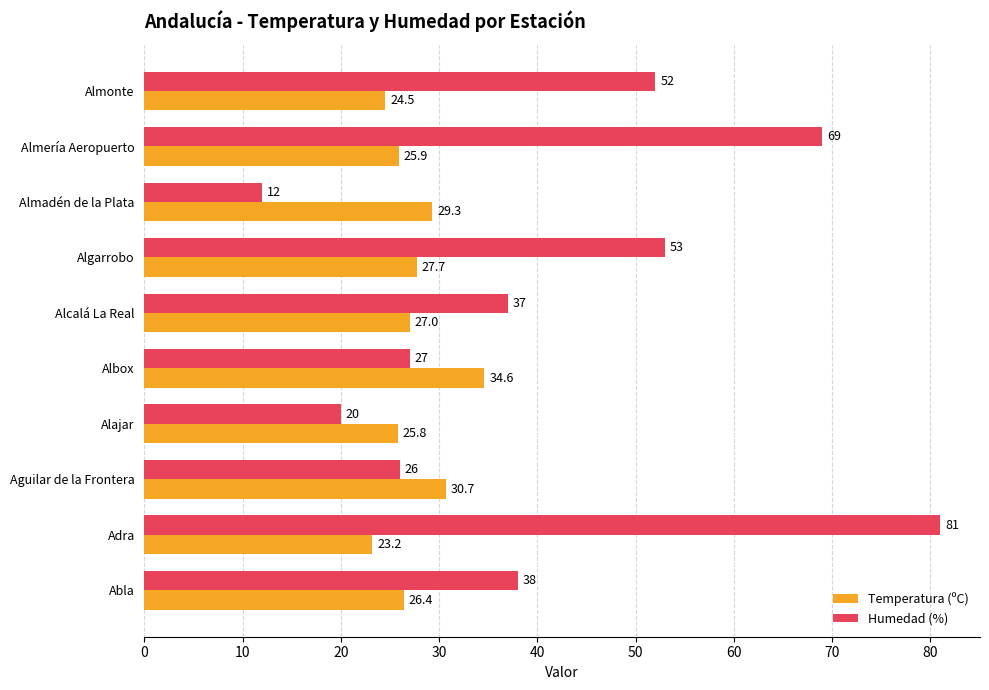

Where is Humedad (%) nearest to the value 46?

Almonte